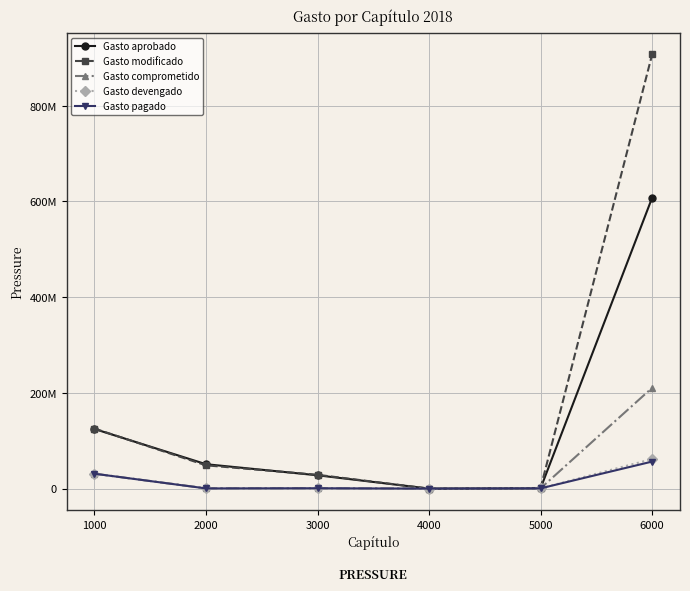

What are all the series names shown in the legend?

Gasto aprobado, Gasto modificado, Gasto comprometido, Gasto devengado, Gasto pagado